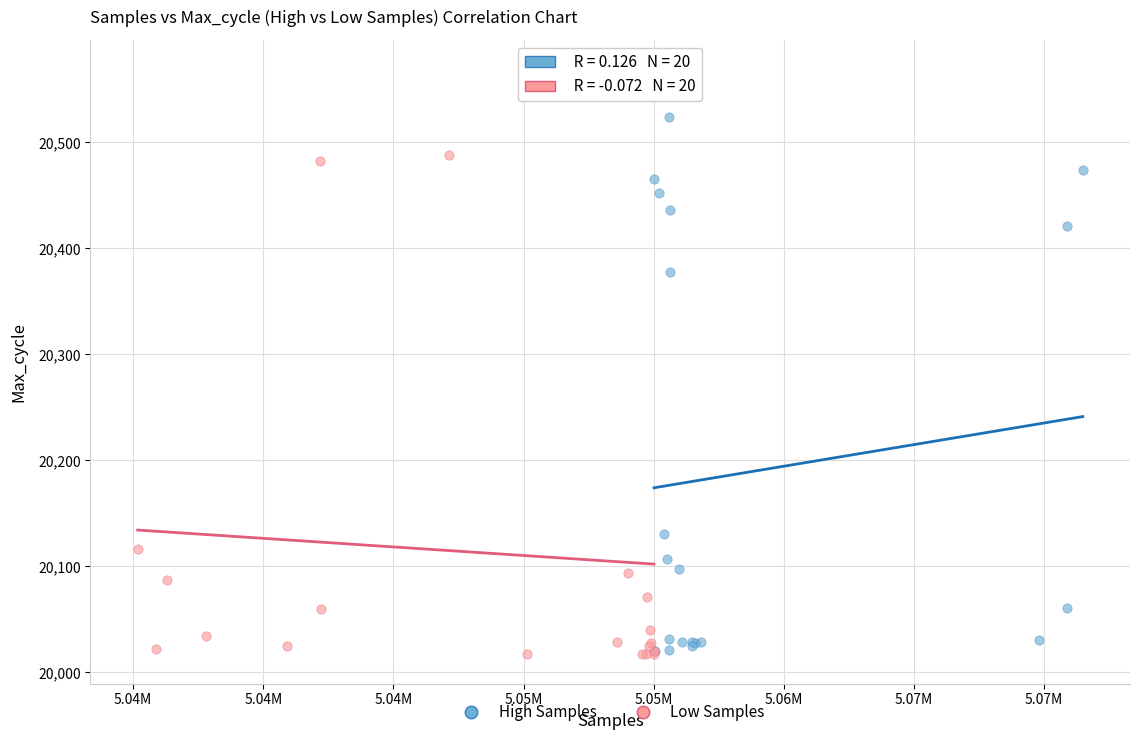

Which series has the widest spread of Y values?

Low Samples